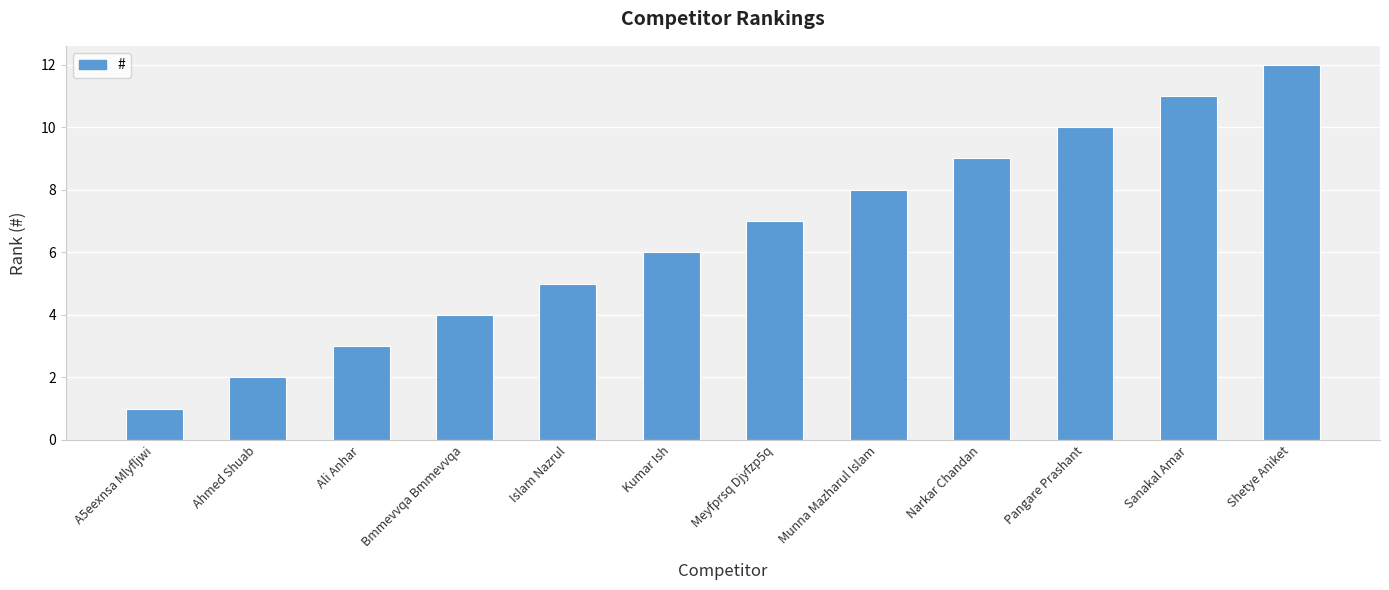

What is the sum of all values?

78